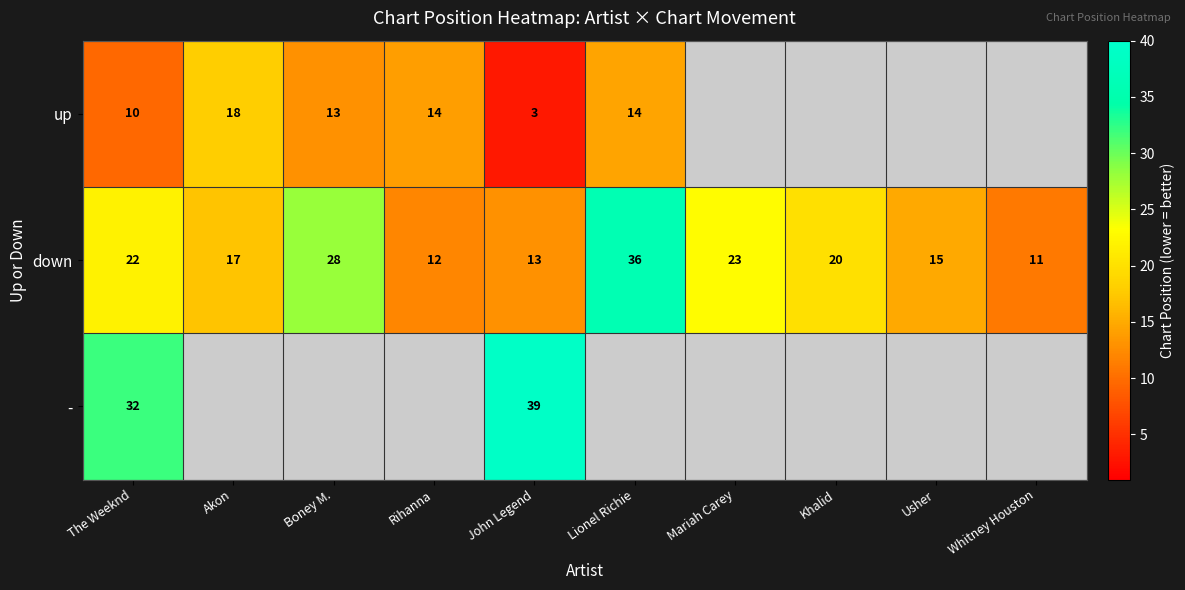

What is the difference between the highest and lowest values at John Legend?

36.0